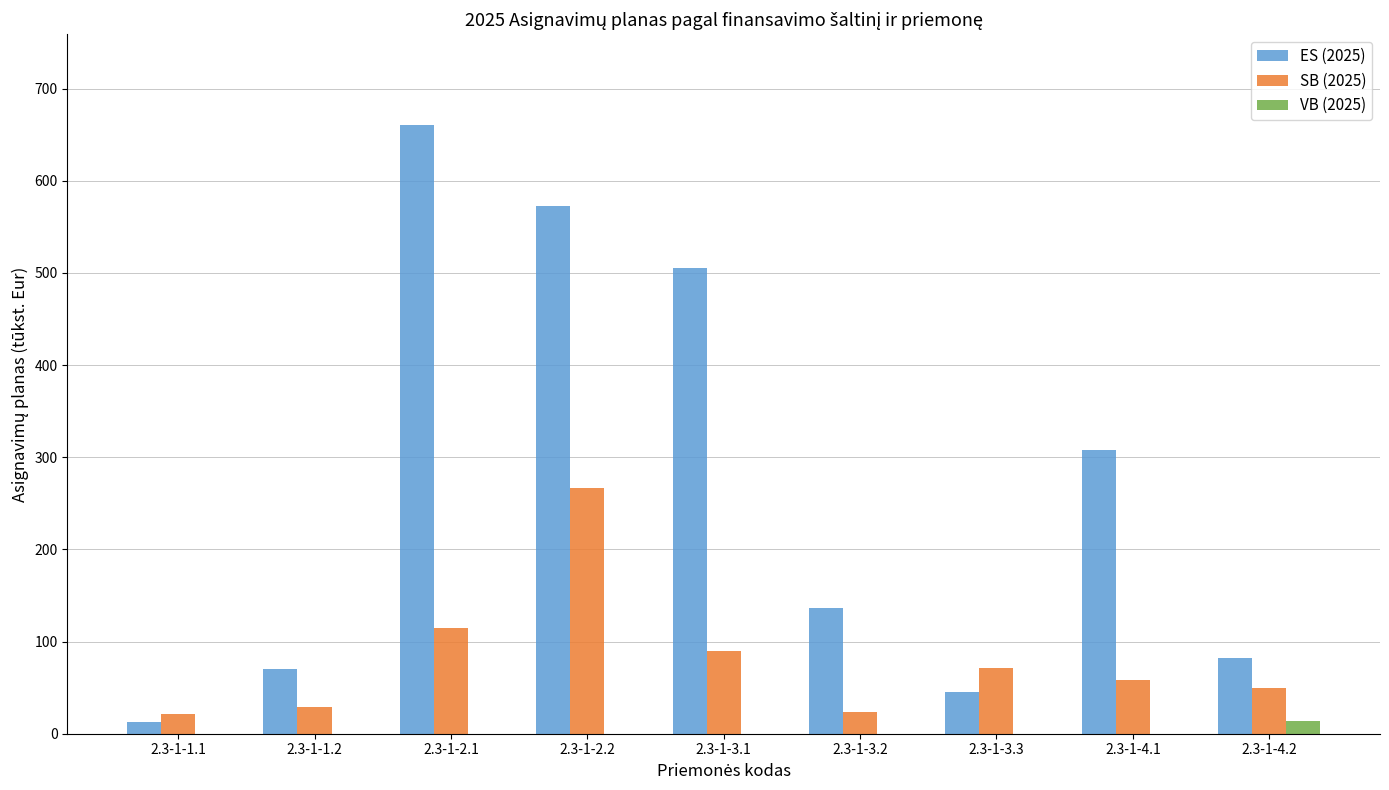

What are all the series names shown in the legend?

ES (2025), SB (2025), VB (2025)